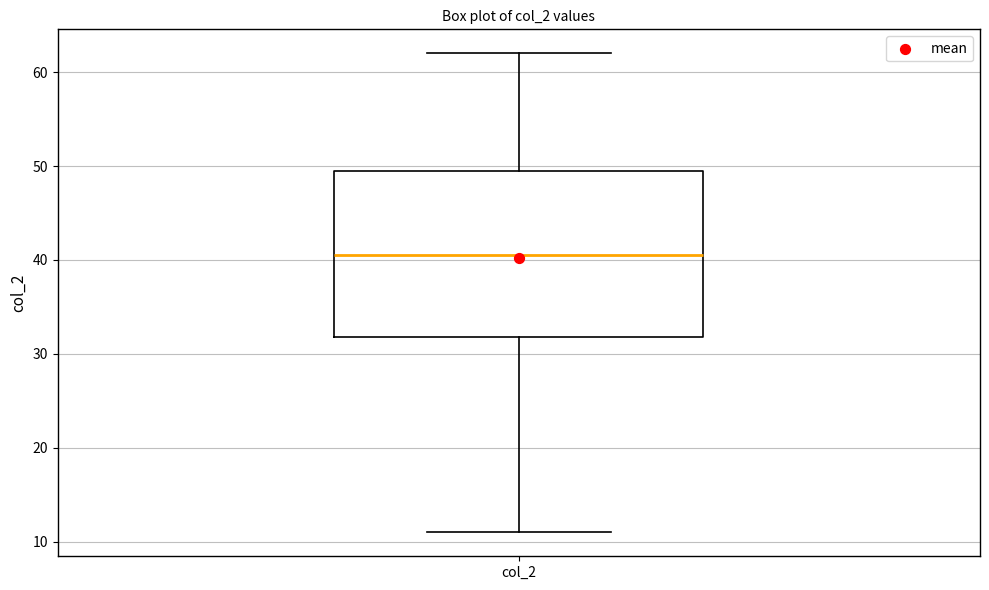

Where does the upper whisker of the box for col_2 end on the y-axis? The values are not printed on the chart, so give them approximately, as read against the axis.

62